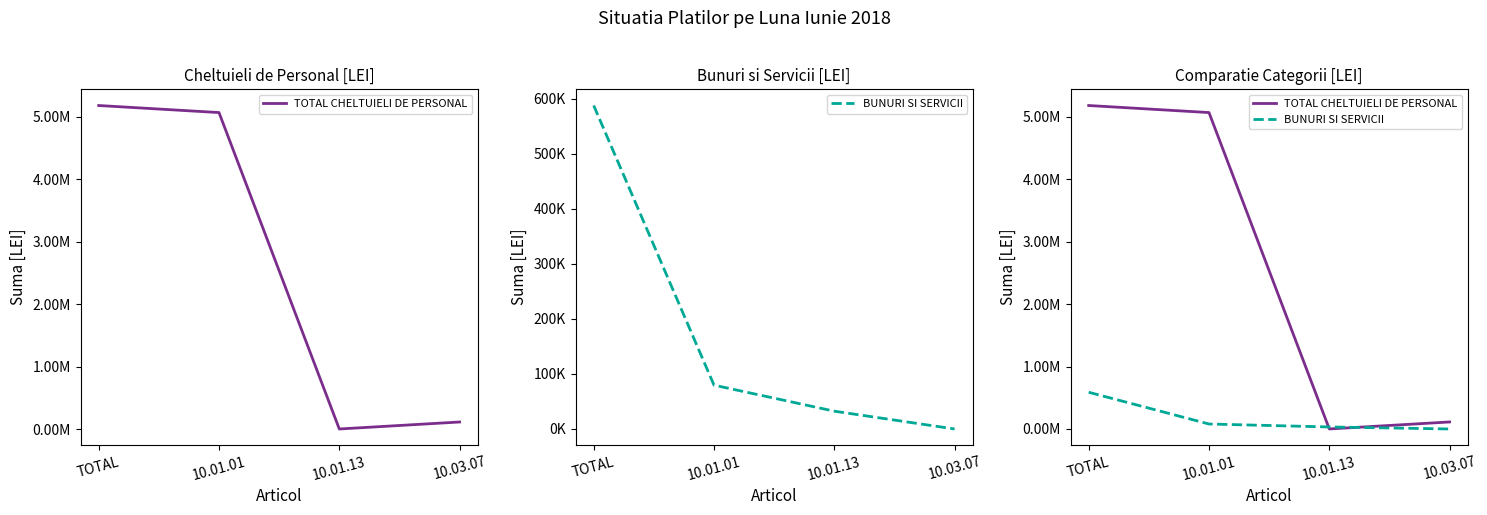

What is the label of the 2nd point from the left?

10.01.01